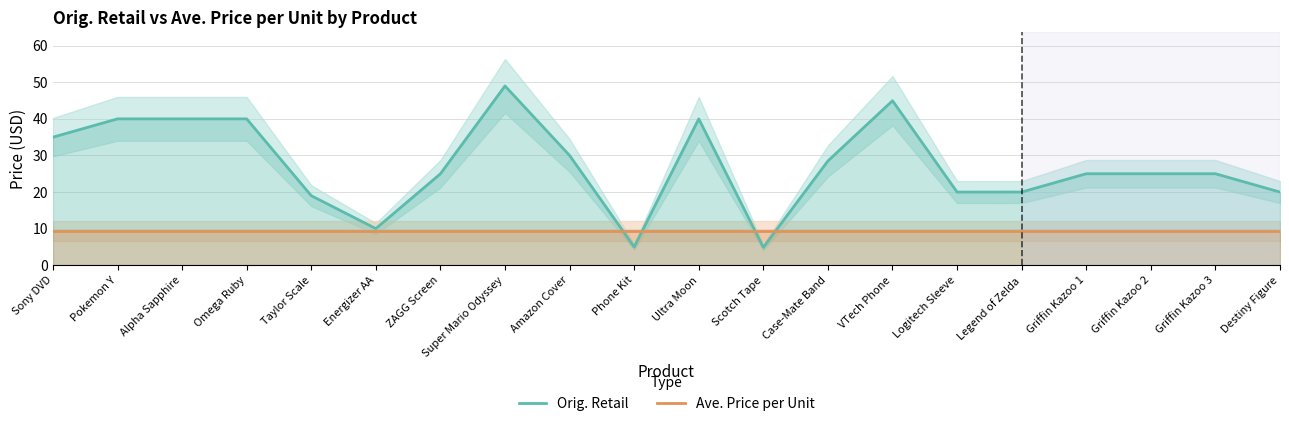

Where is the first local minimum for Orig. Retail?

Energizer AA